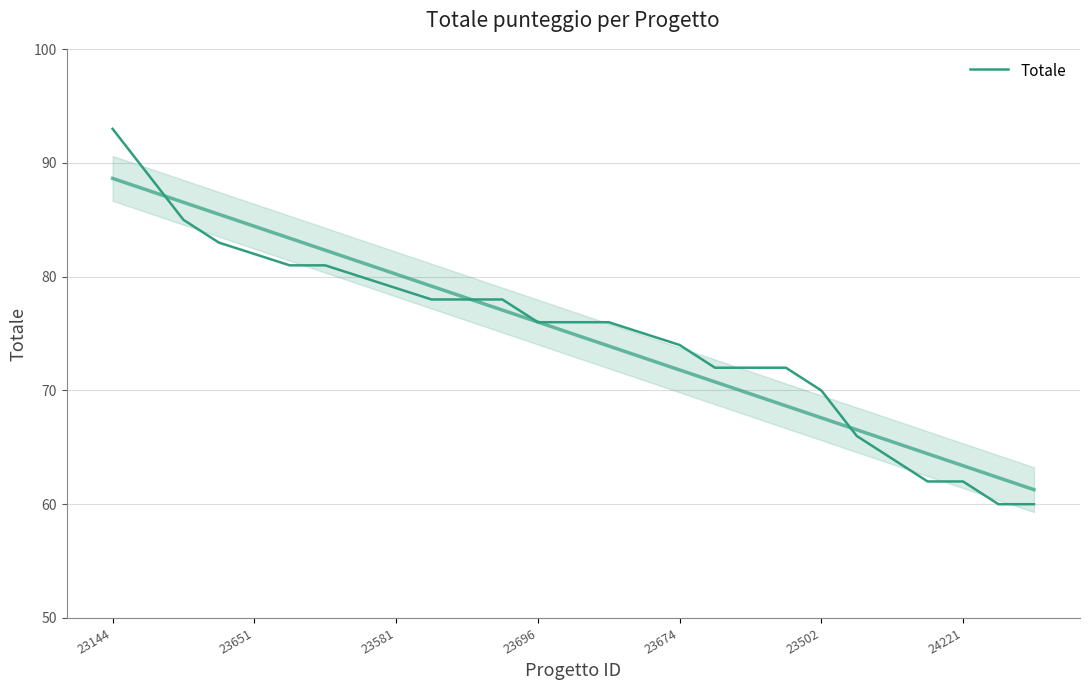

At which category does the chart reach its peak across all series?

23144